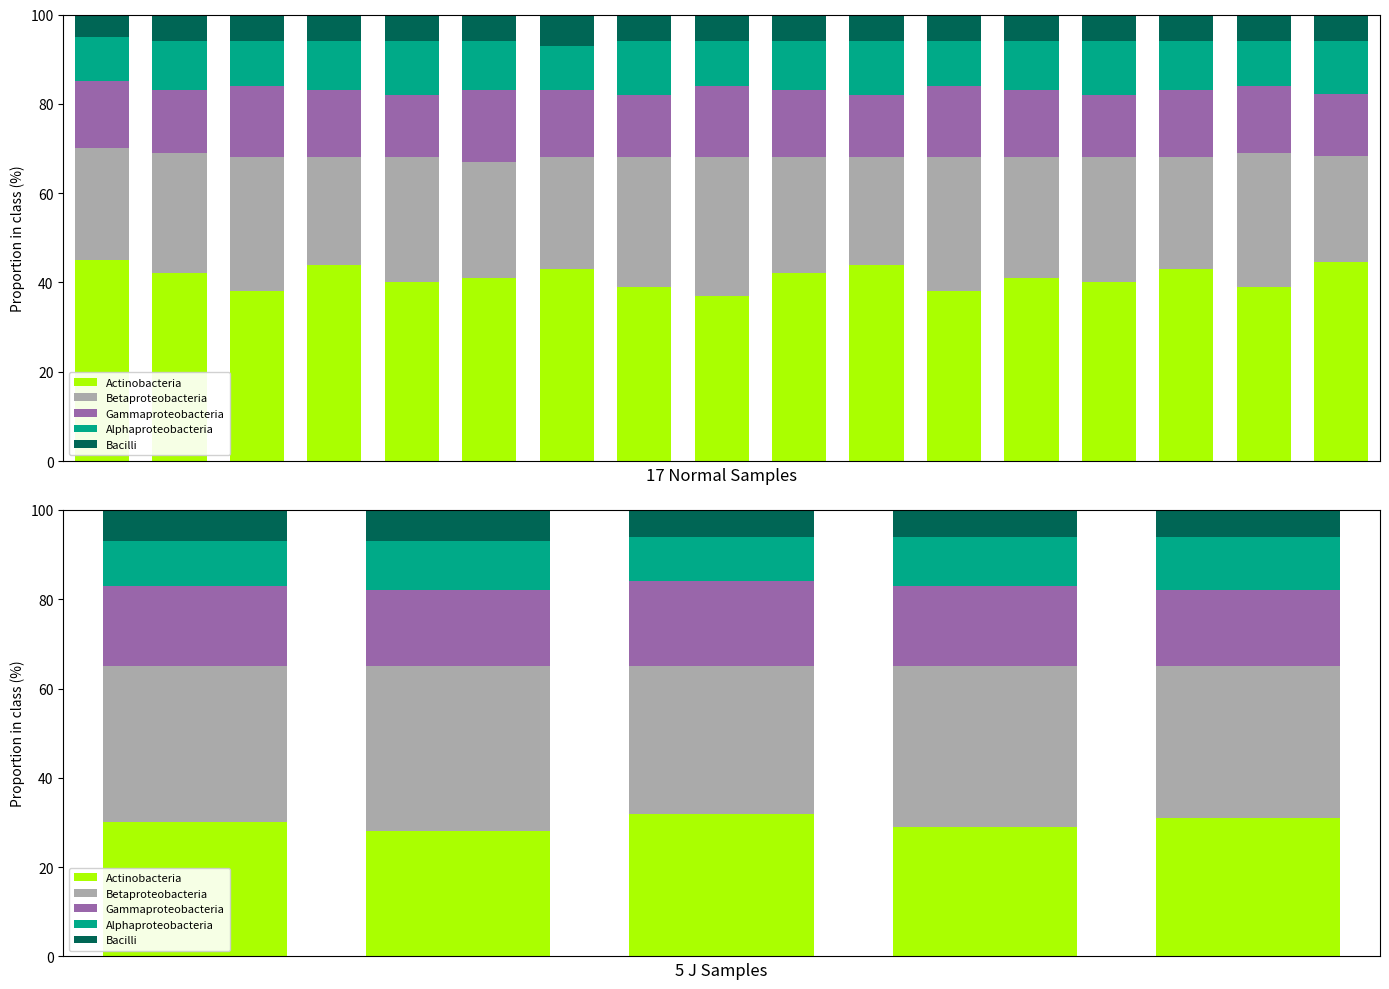

How many groups of bars are there?

5